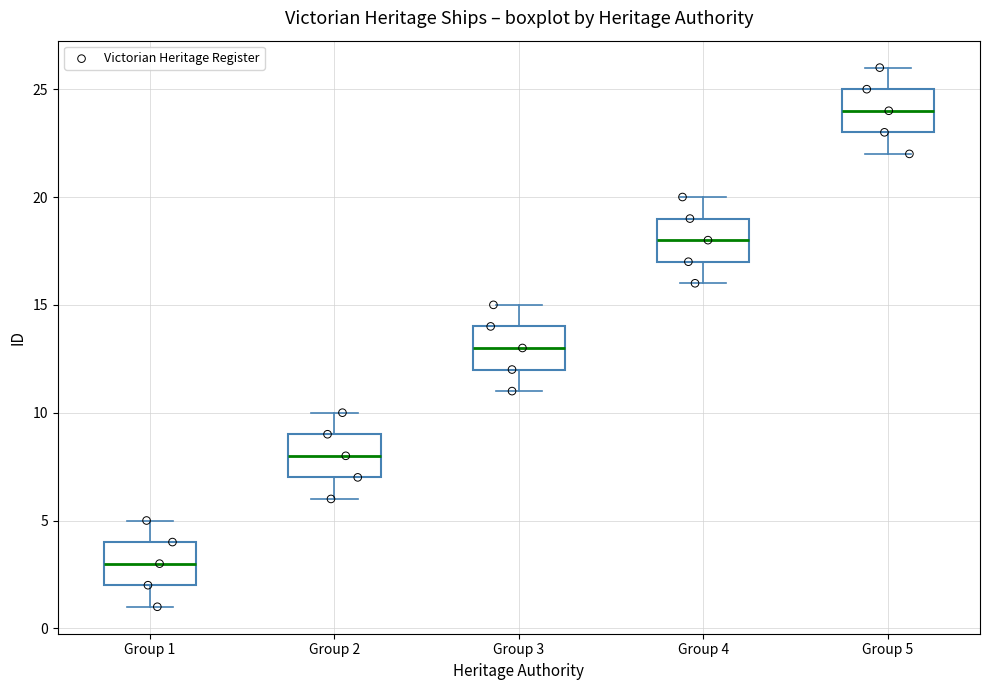

Which box's median line is the highest?

Group 5